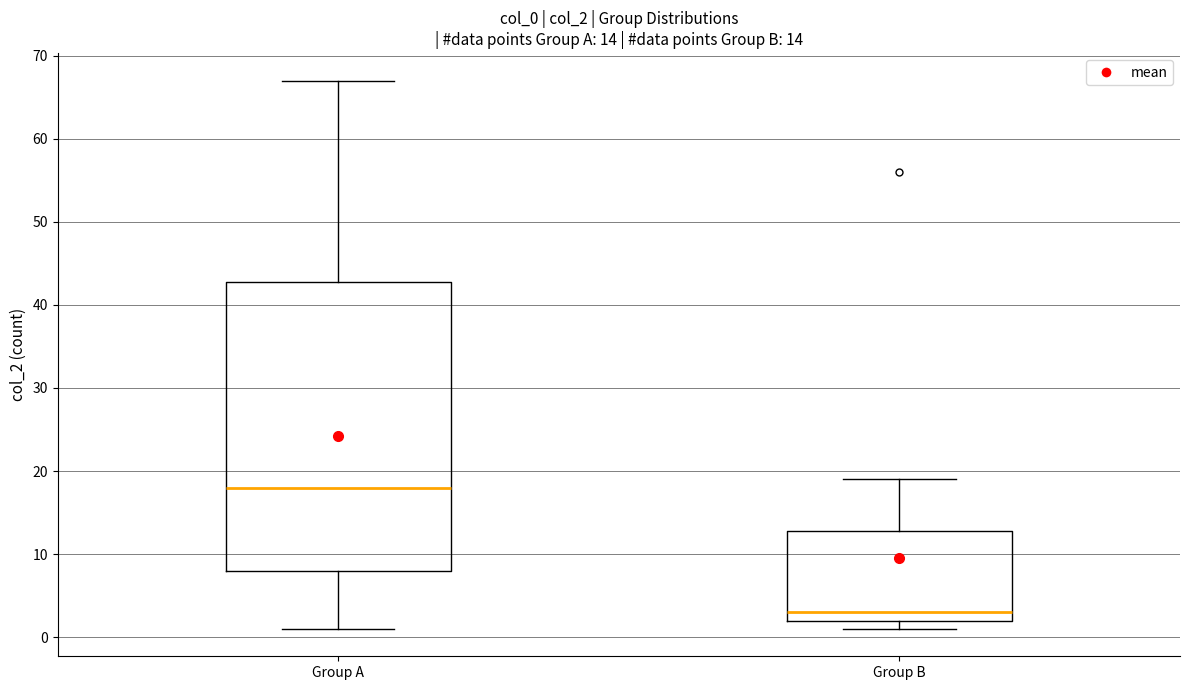

Which box's median line is the highest?

Group A